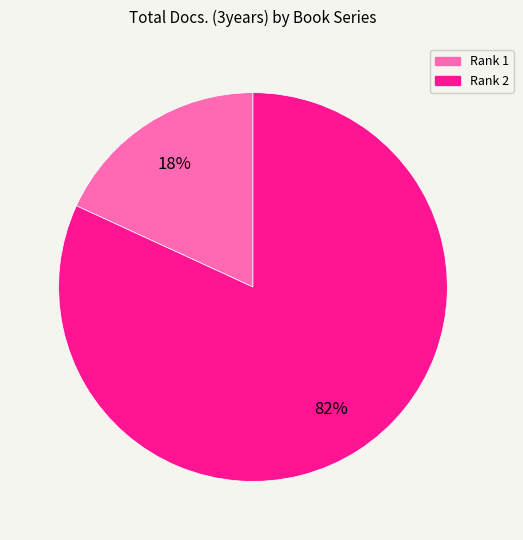

Does any single category account for the majority?

Yes